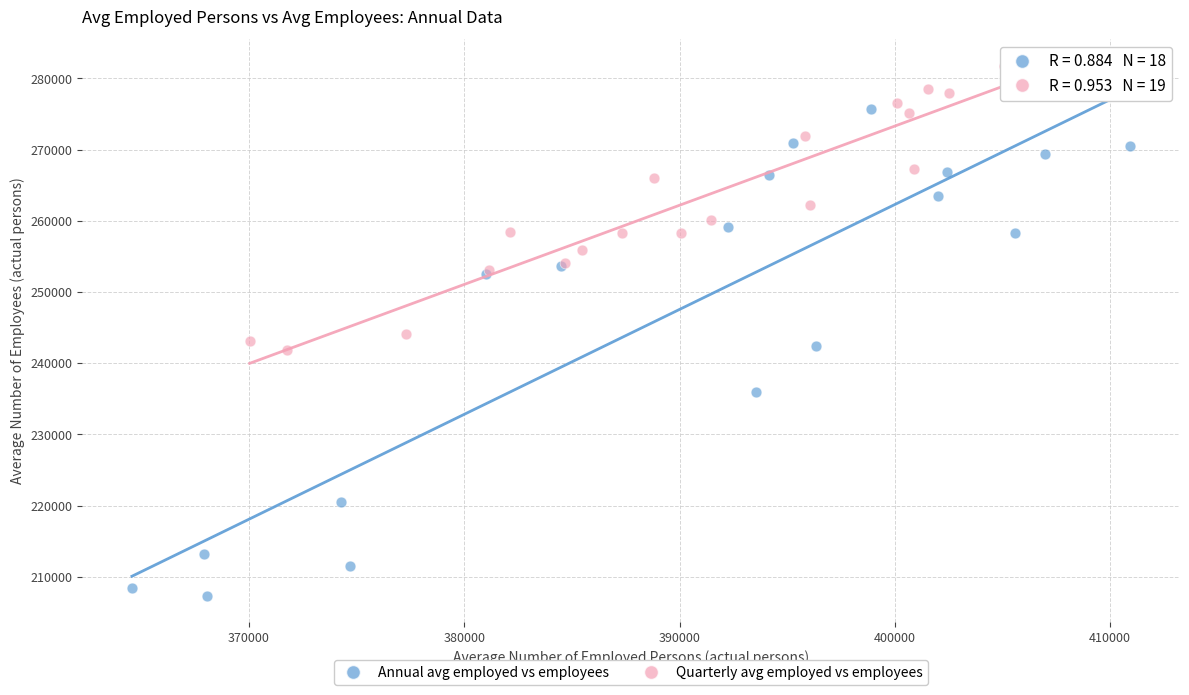

Which series contains the lowest Y value?

Annual avg employed vs employees